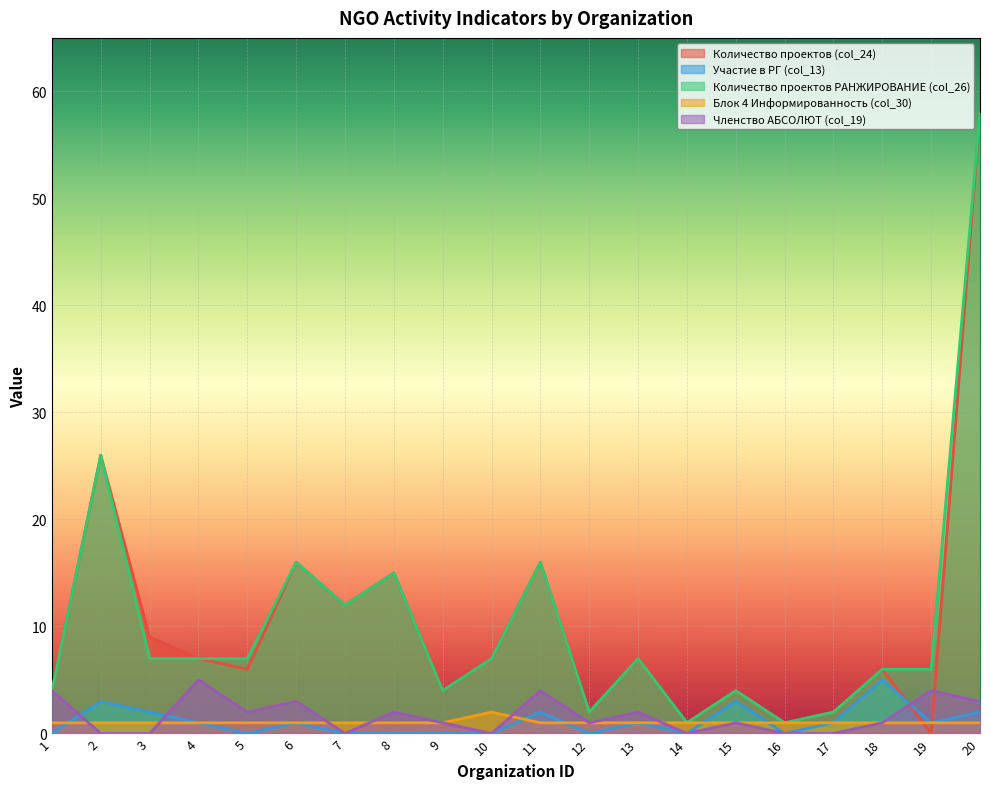

Rank the series by their maximum value, from highest to lowest.

Количество проектов (col_24), Количество проектов РАНЖИРОВАНИЕ (col_26), Участие в РГ (col_13), Членство АБСОЛЮТ (col_19), Блок 4 Информированность (col_30)